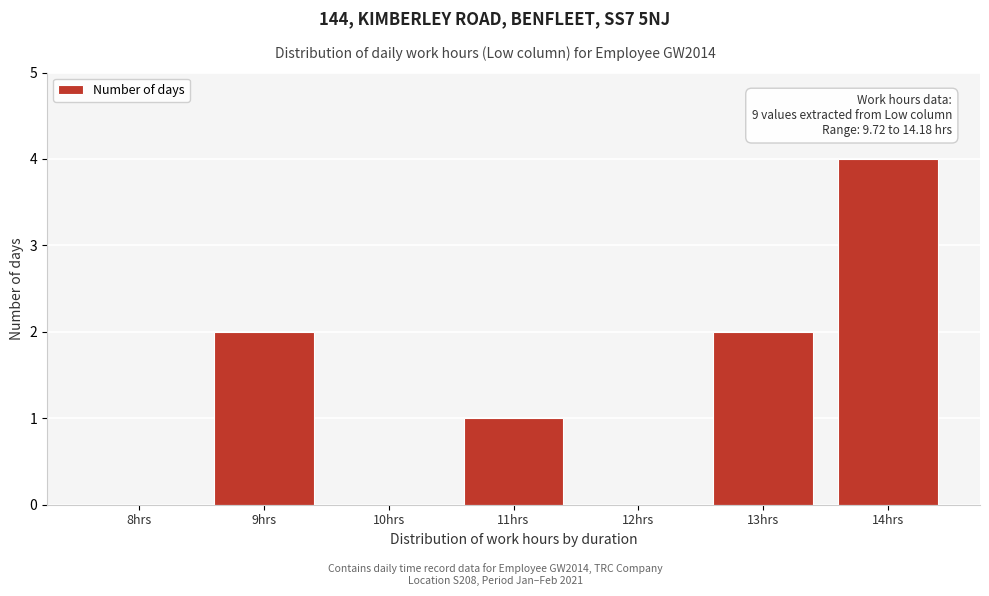

Reading right to left, extract all data points from this chart.

14hrs=4	13hrs=2	12hrs=0	11hrs=1	10hrs=0	9hrs=2	8hrs=0